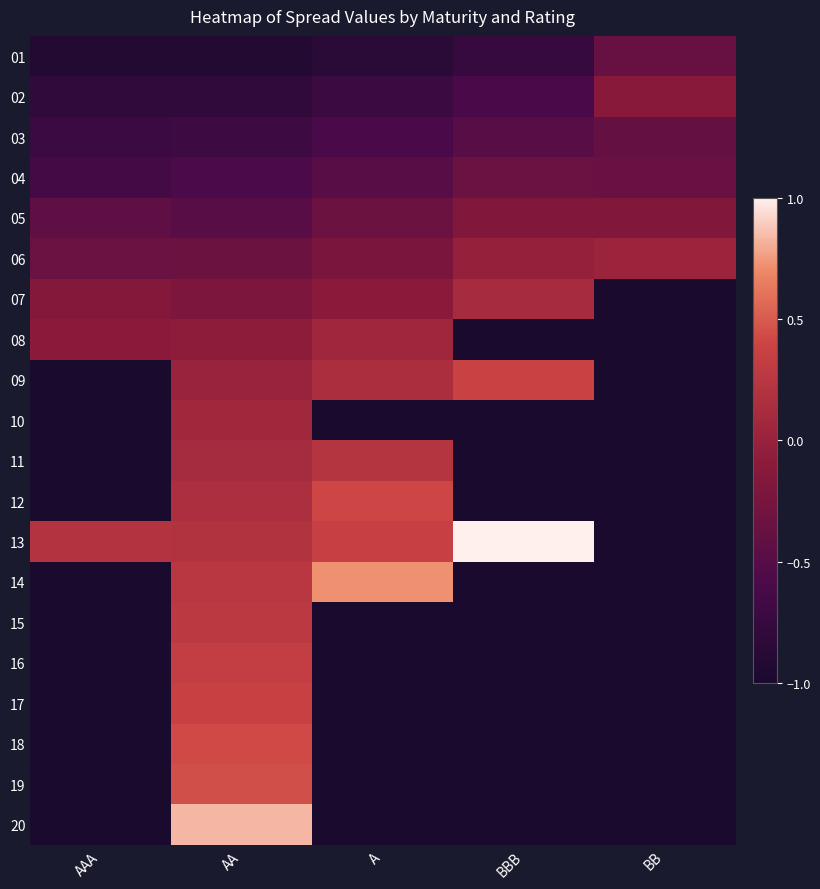

Which has a higher value, BB or A?

BB